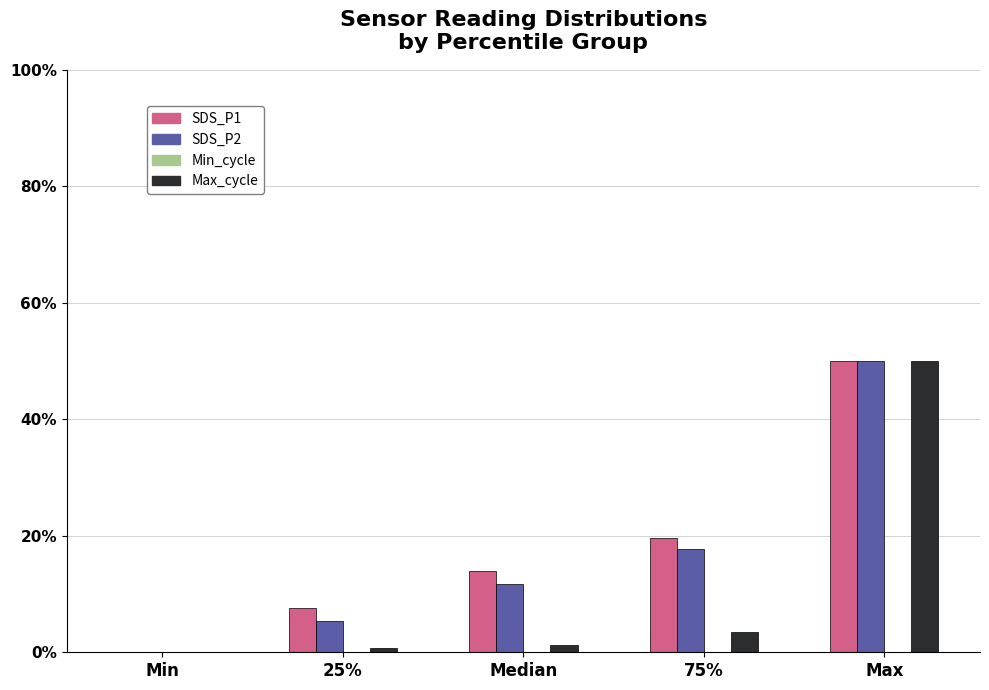

Reading left to right, what are all the values shown in this chart?

SDS_P1: Min=0.0	25%=7.6	Median=14.0	75%=19.6	Max=50.0
SDS_P2: Min=0.0	25%=5.5	Median=11.8	75%=17.8	Max=50.0
Max_cycle: Min=0.0	25%=0.7	Median=1.3	75%=3.5	Max=50.0